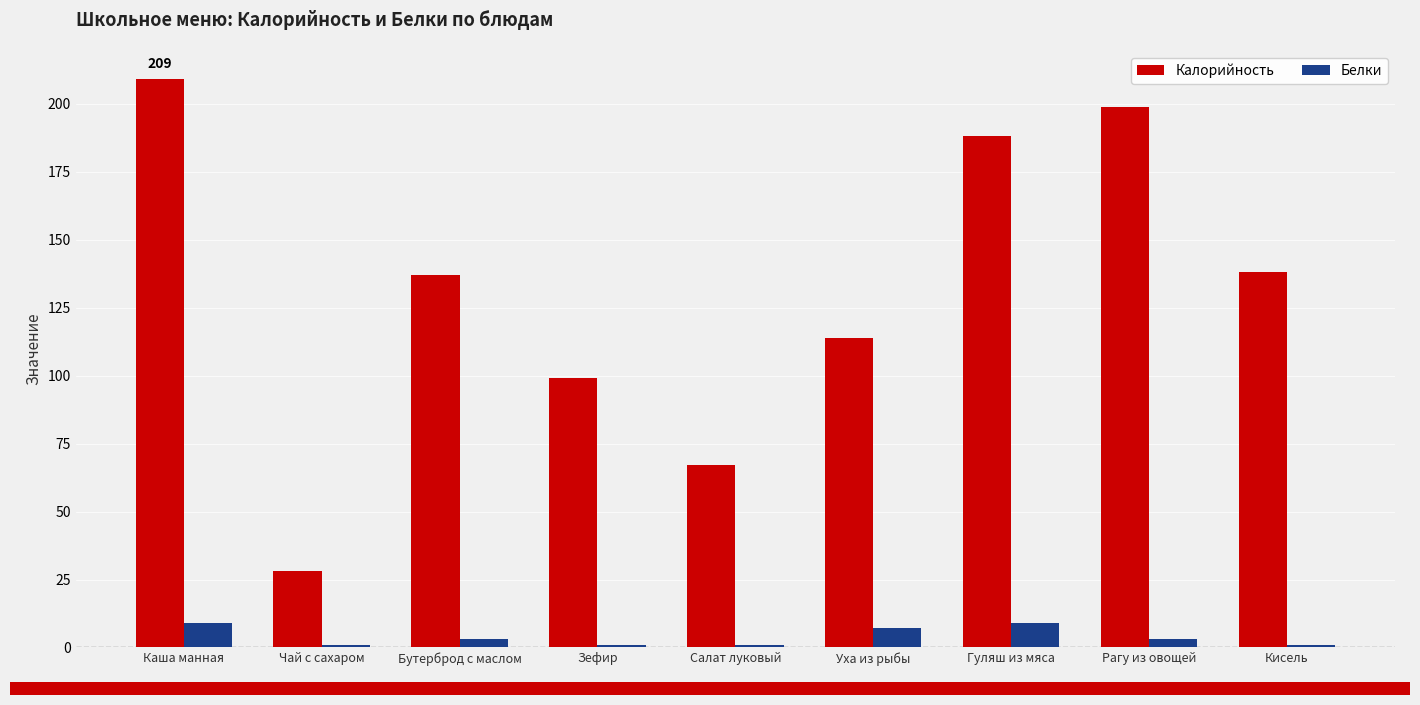

Is the value of Белки at Каша манная greater than the value of Калорийность at Салат луковый?

No